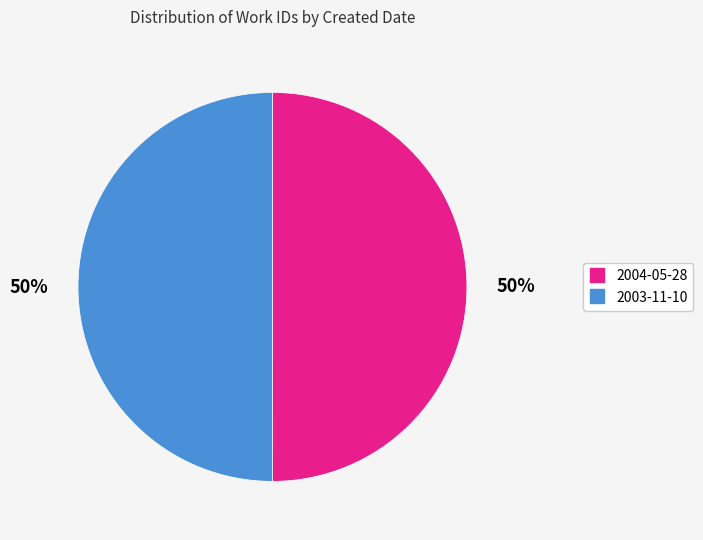

Count the number of slices in the pie.

2